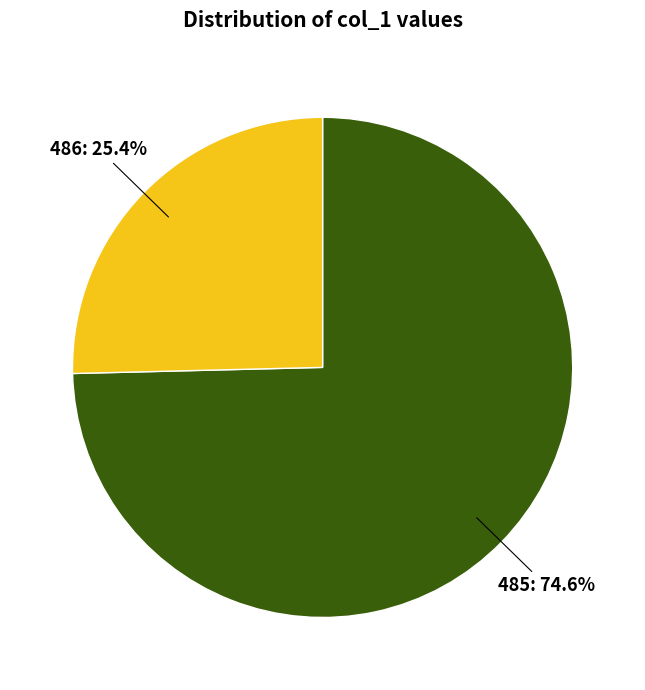

What is the majority slice?

485